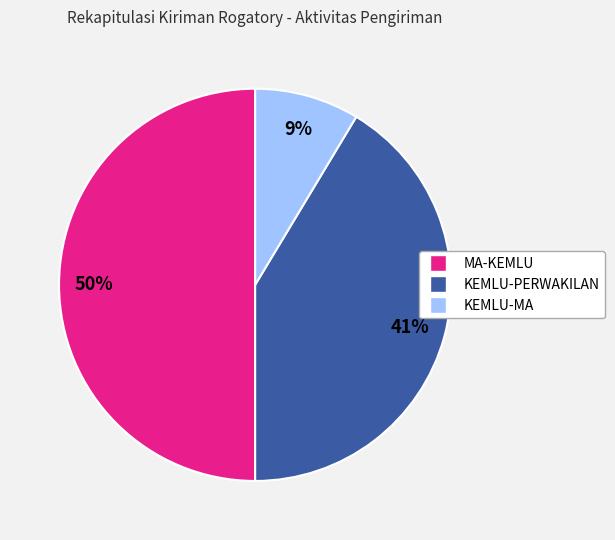

Rank the categories by value from lowest to highest.

KEMLU-MA, KEMLU-PERWAKILAN, MA-KEMLU